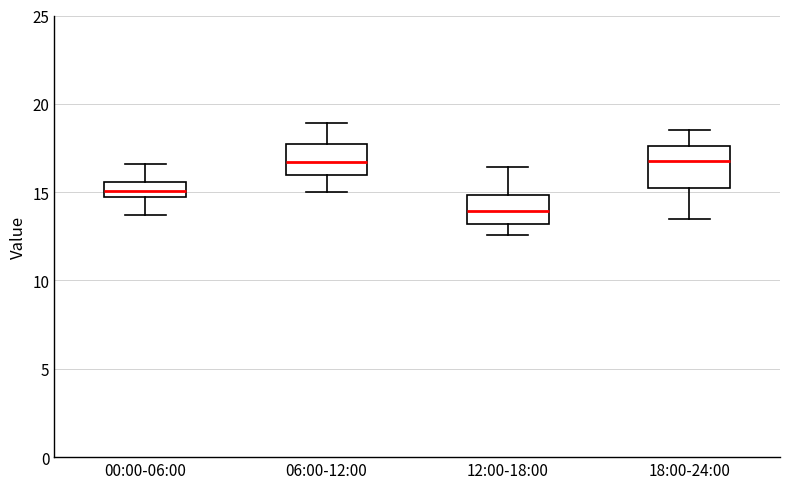

Reading left to right, transcribe this box plot: for each box, give where its median line is, the range the box spans, and where its two whiskers end, as read against the y-axis. The values are not printed on the chart, so give them approximately, as read against the axis.

00:00-06:00: median 15.0, box 14.5 to 15.5, whiskers 13.5 to 16.5
06:00-12:00: median 16.5, box 16.0 to 17.5, whiskers 15.0 to 19.0
12:00-18:00: median 14.0, box 13.0 to 15.0, whiskers 12.5 to 16.5
18:00-24:00: median 17.0, box 15.0 to 17.5, whiskers 13.5 to 18.5